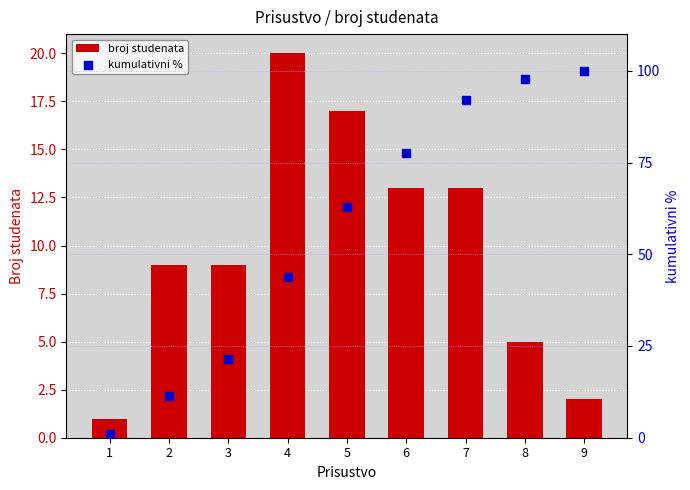

What are all the series names shown in the legend?

broj studenata, kumulativni %